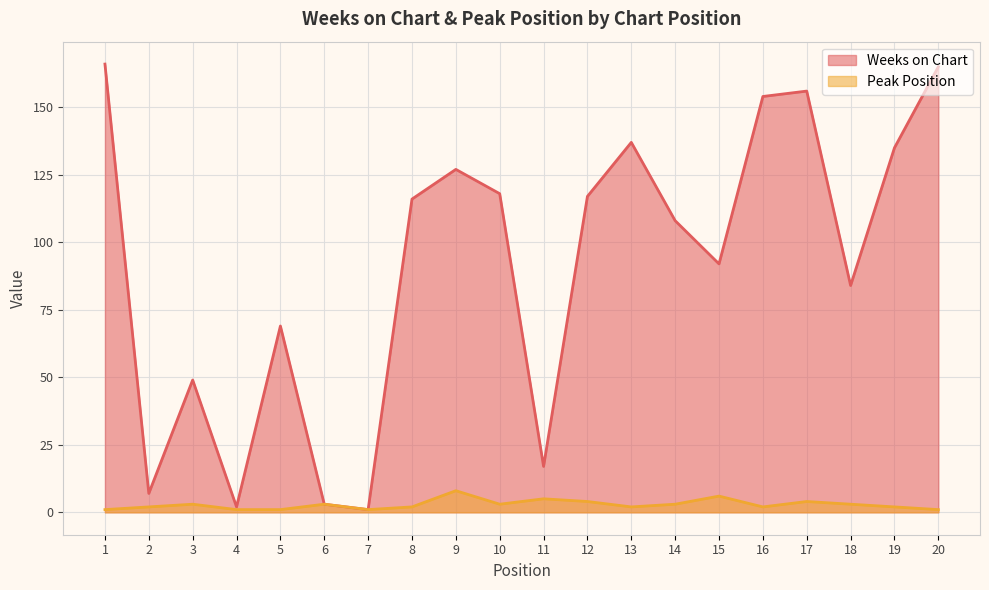

True or false: Weeks on Chart and Peak Position intersect in this chart.

False